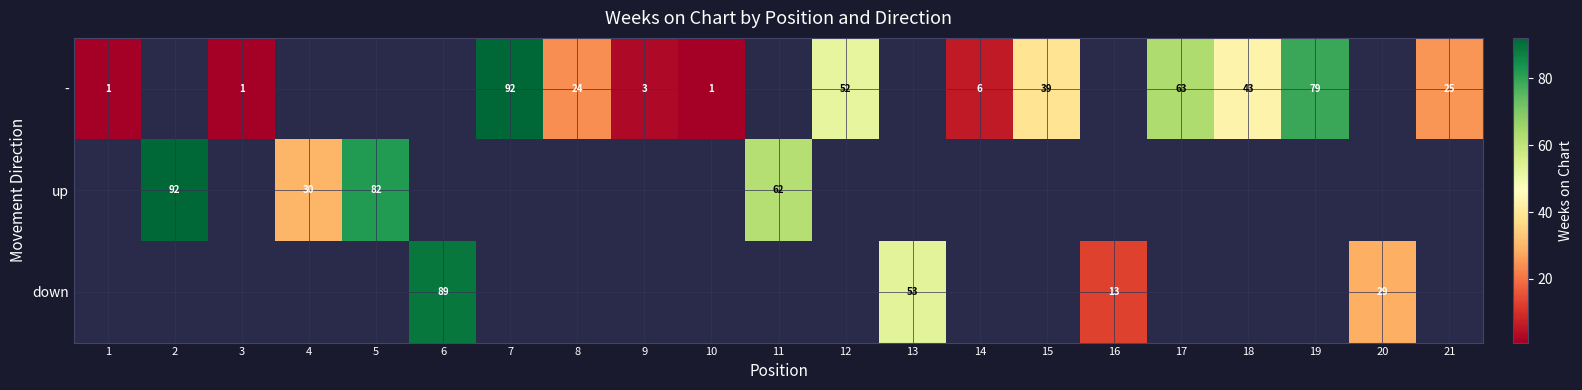

The value of down at 20 is 29. True or false?

True